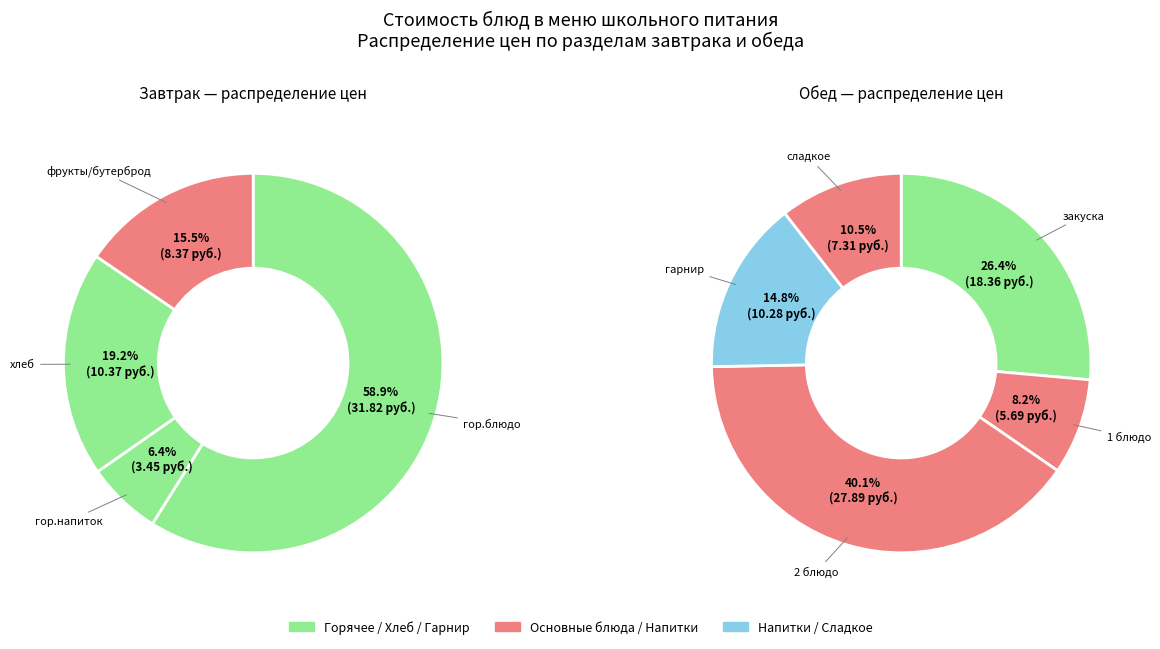

What is the largest slice in the pie chart?

гор.блюдо